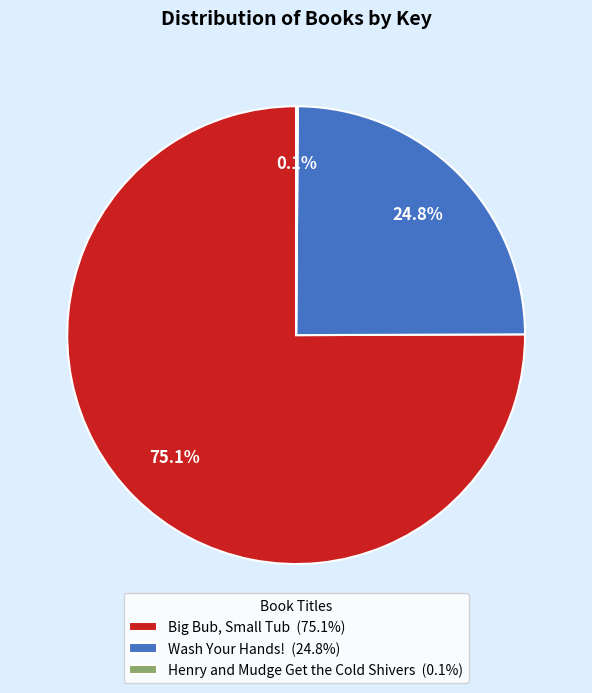

Approximately how many times larger is the value at Big Bub, Small Tub compared to Wash Your Hands!?

3.0